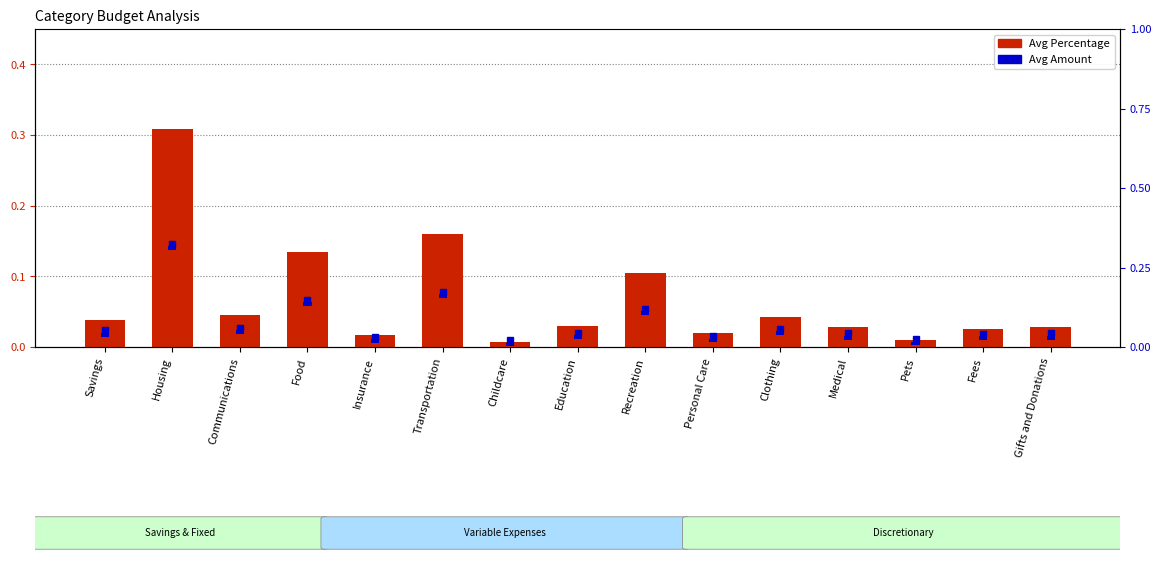

Reading right to left, list all the values displayed in this chart.

Avg Percentage: 0.0	0.0	0.0	0.0	0.0	0.0	0.1	0.0	0.0	0.2	0.0	0.1	0.0	0.3	0.0
Avg Amount: 0.0	0.0	0.0	0.0	0.0	0.0	0.0	0.0	0.0	0.0	0.0	0.0	0.0	0.0	0.0